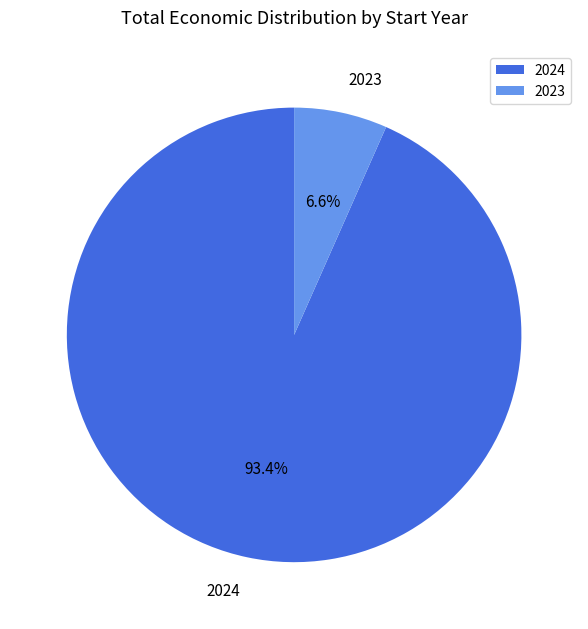

What percentage is NOT represented by 2023?

93.4%